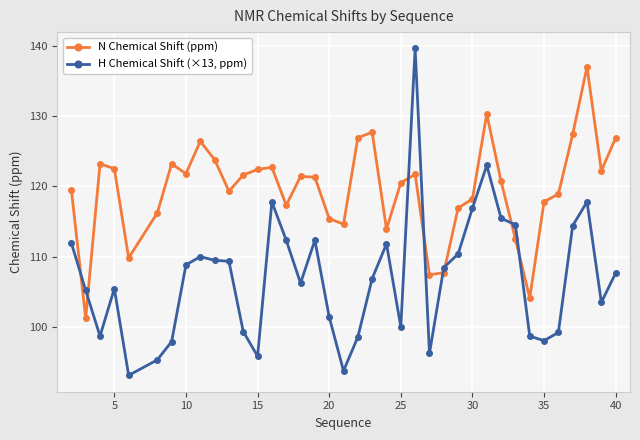

True or false: H Chemical Shift (×13, ppm) and N Chemical Shift (ppm) cross at least once.

True